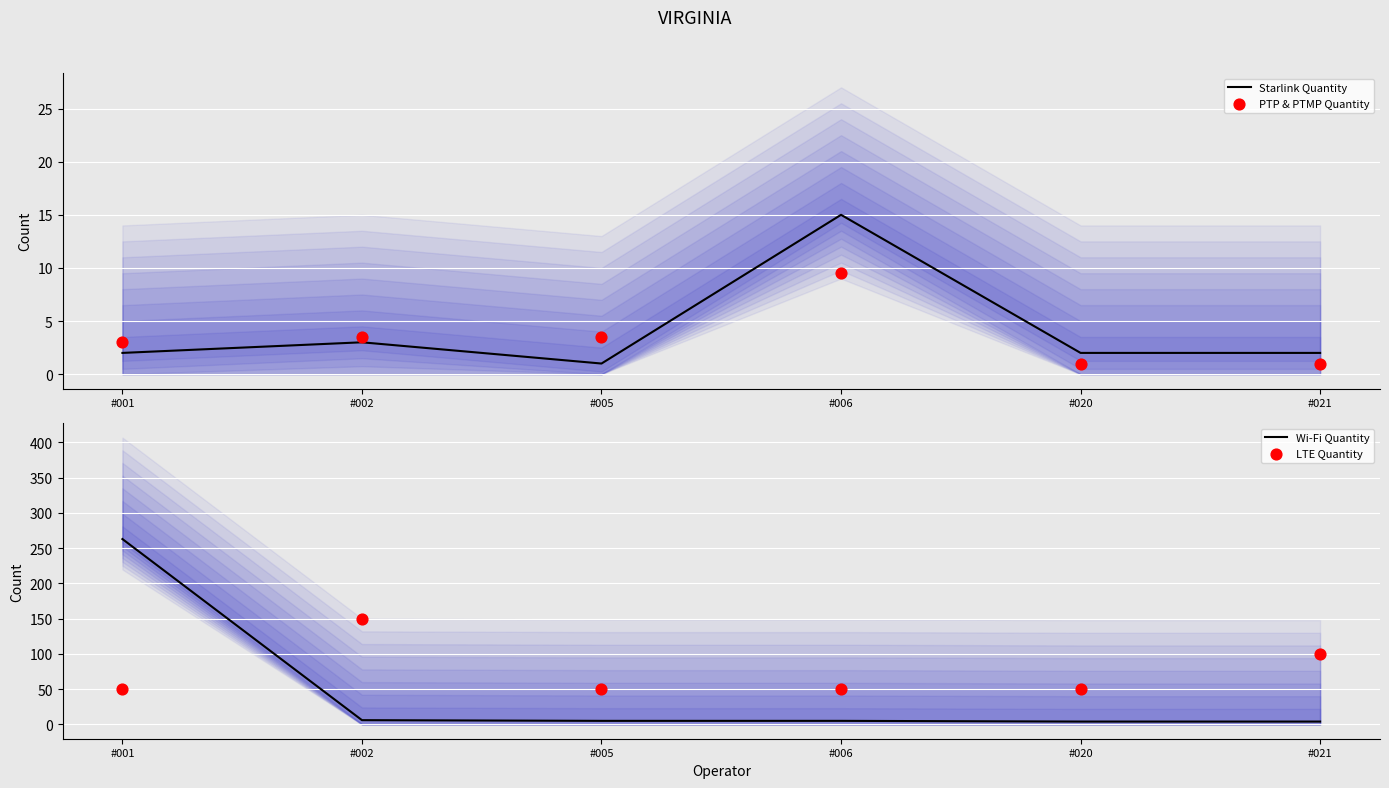

Is the value of PTP & PTMP Quantity at #002 greater than the value of Wi-Fi Quantity at #005?

No